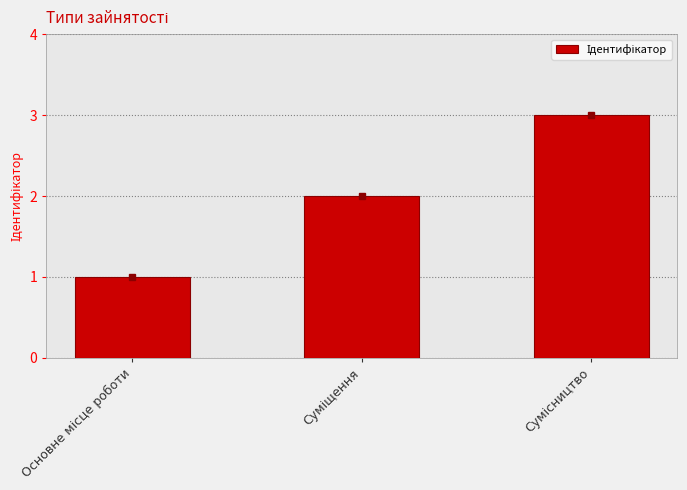

What is the sum of all values?

6